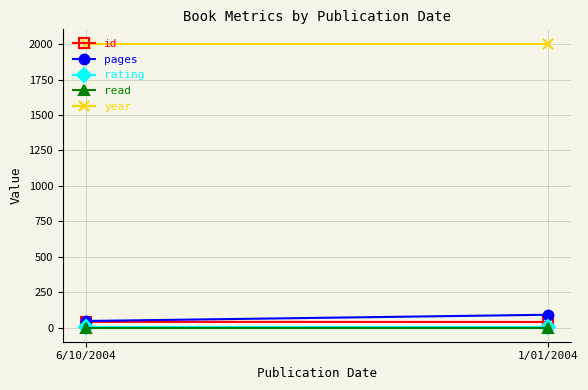

What is the average value of the year series?

2004